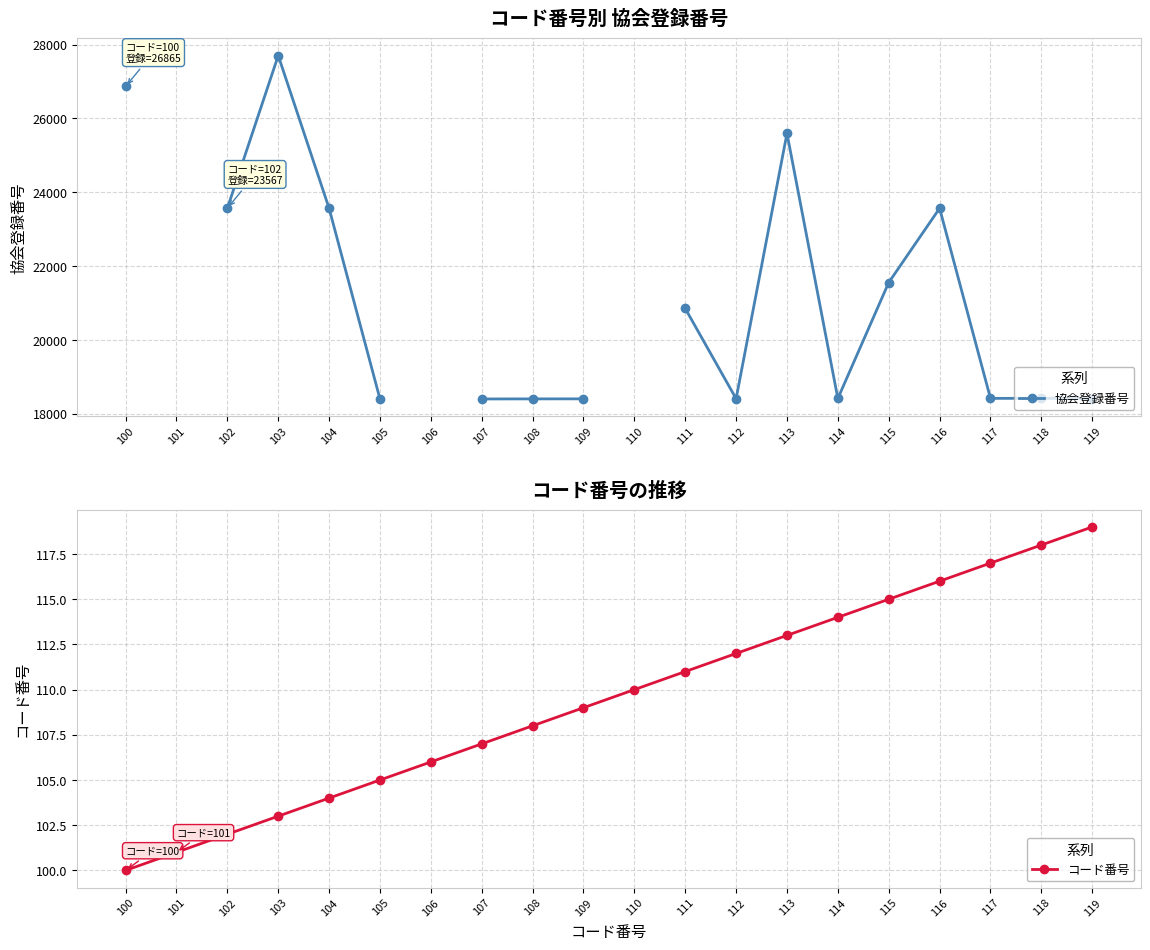

At how many categories does at least one series exceed 20846?

8